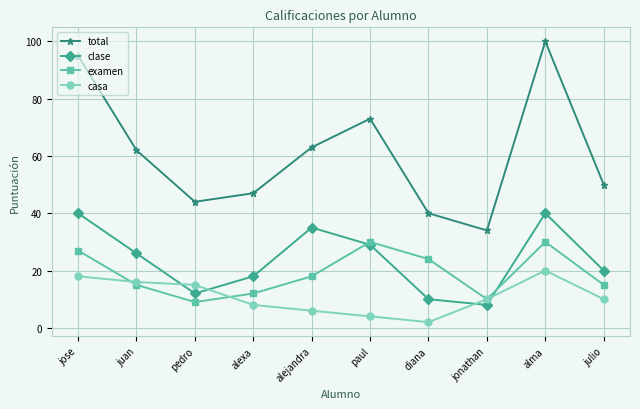

True or false: total has more than 0 points higher than both neighbors.

True